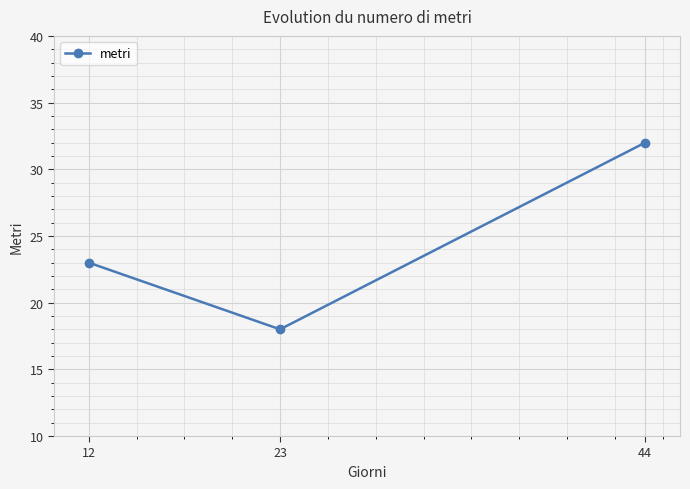

Count the values in the range 18 to 32.

3